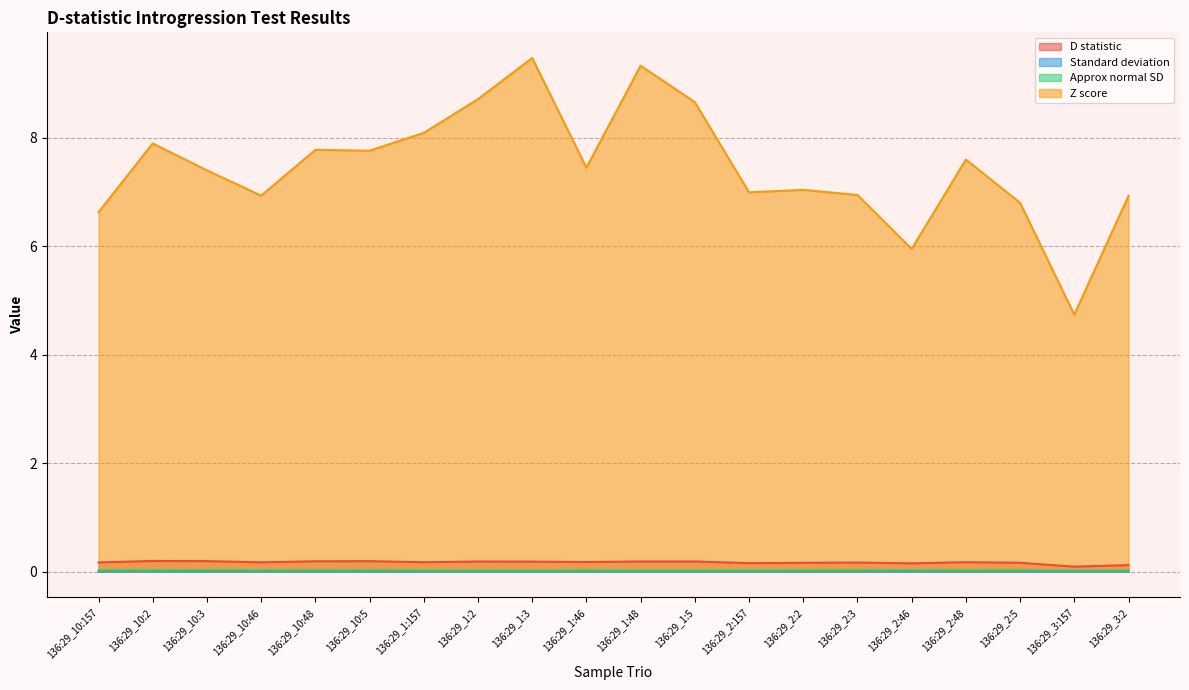

How many data points does each series have?

20